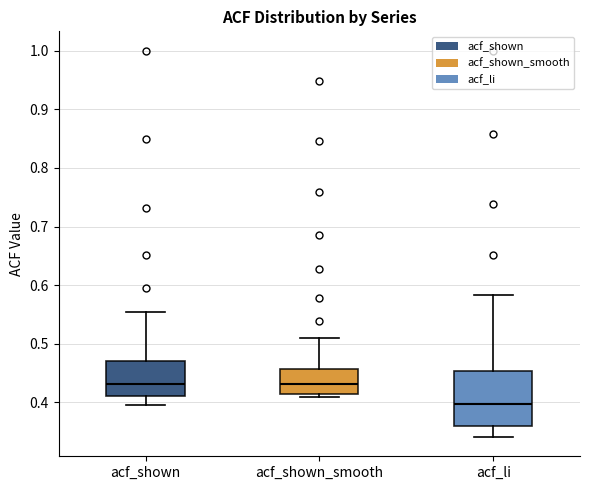

Comparing the boxes themselves (not the whiskers), which one is the tallest?

acf_li